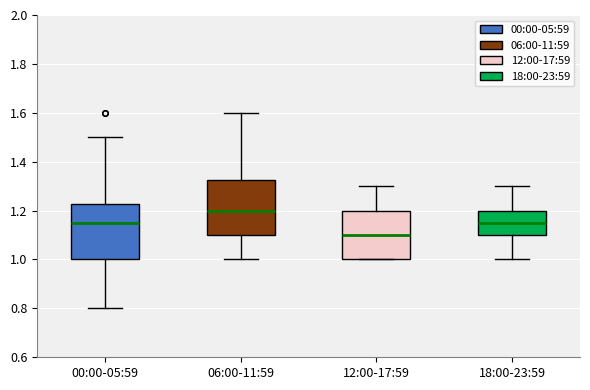

Which box's median line is the highest?

06:00-11:59